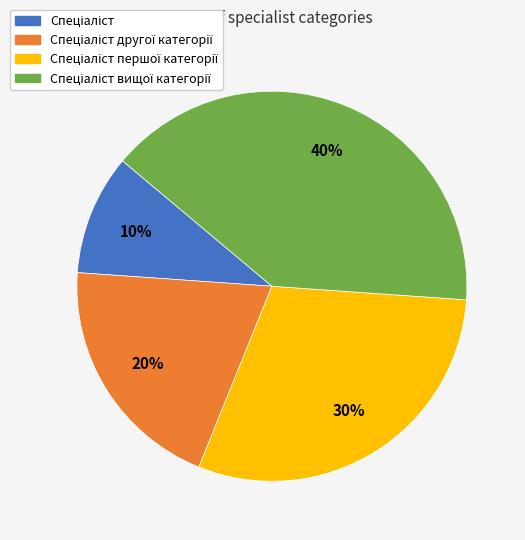

To the nearest percent, what is the average slice percentage?

25%